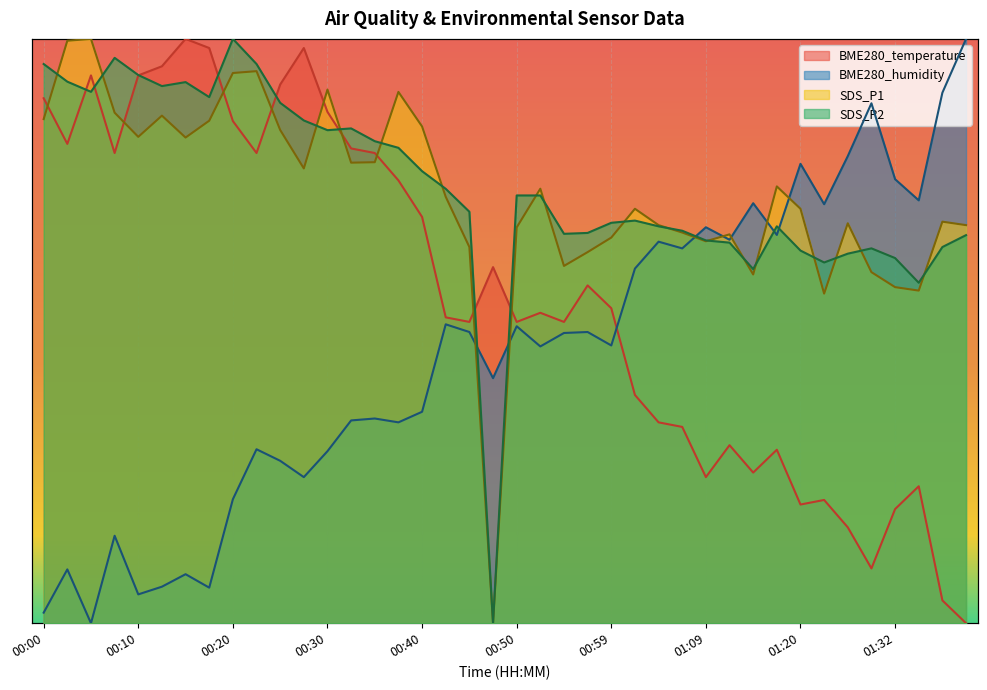

Read the BME280_humidity value at 00:32.

0.3